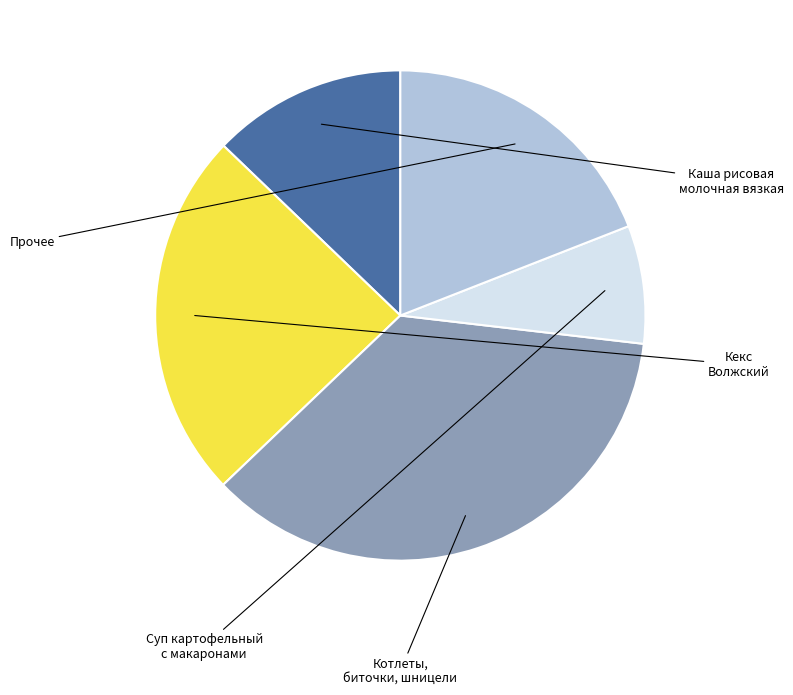

Does any single category account for the majority?

No